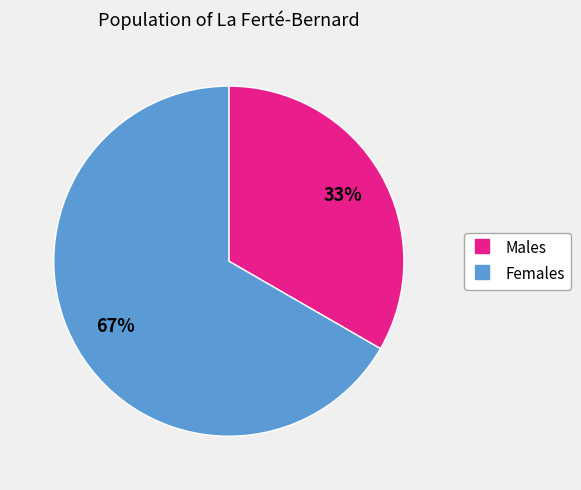

Is there any slice that represents more than half of the pie?

Yes